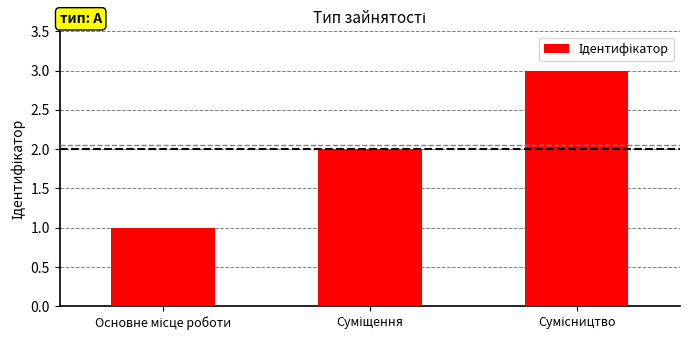

What is the sum of all values?

6